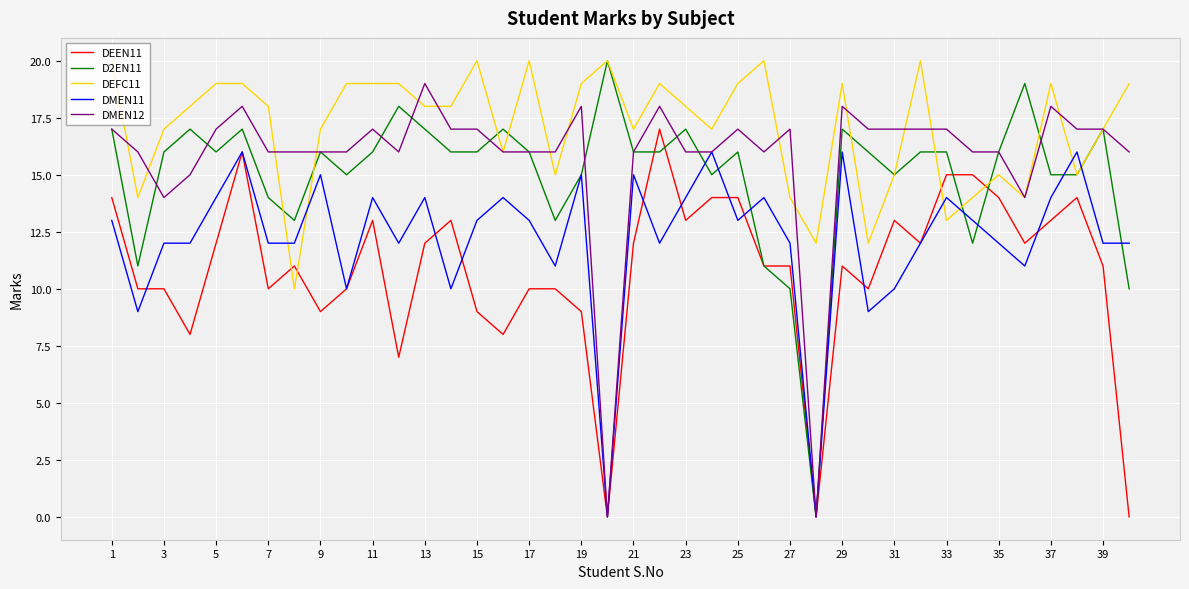

What is the difference between the second highest and minimum values in the D2EN11 series?

19